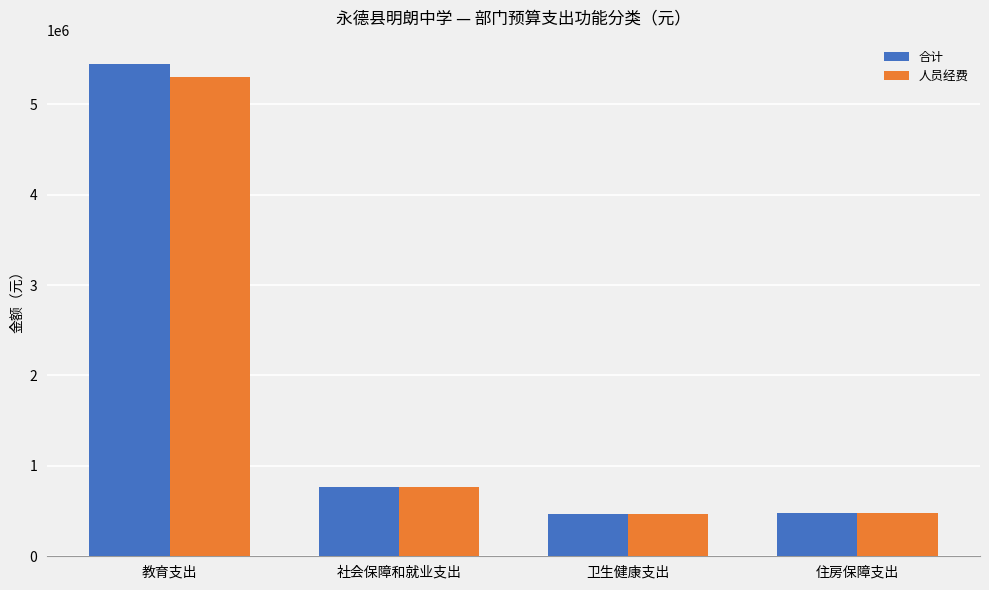

What is the average value of the 合计 series?

1790810.2